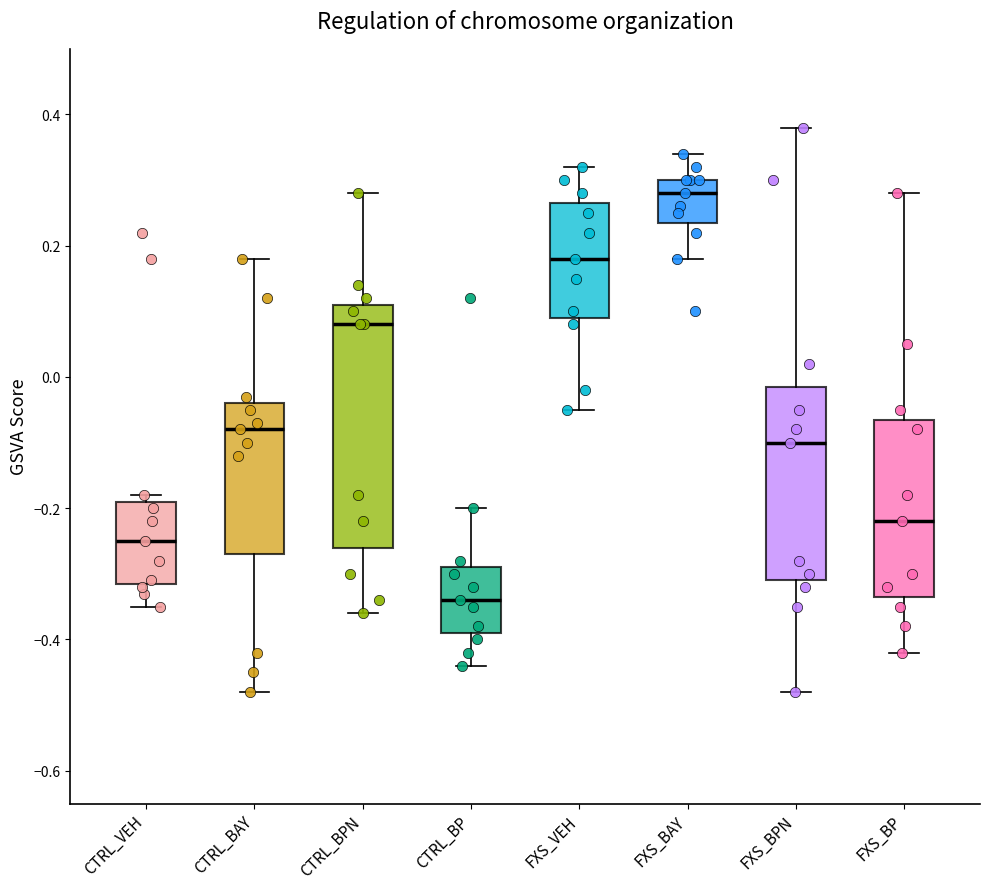

Which box is the tallest, from its lower edge to its upper edge?

CTRL_BPN